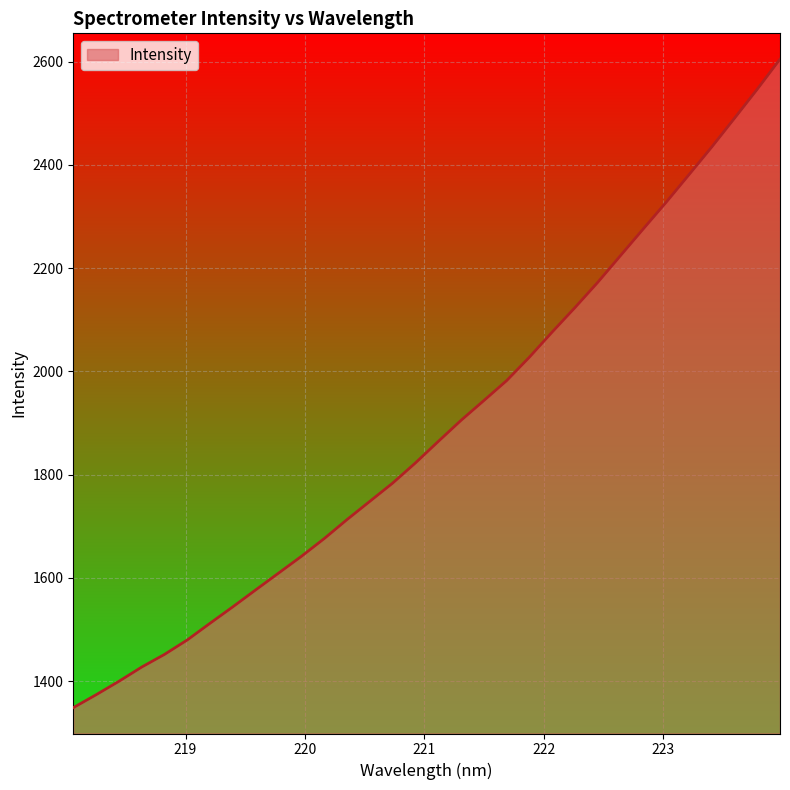

What is the difference between the maximum and minimum values?

1255.8